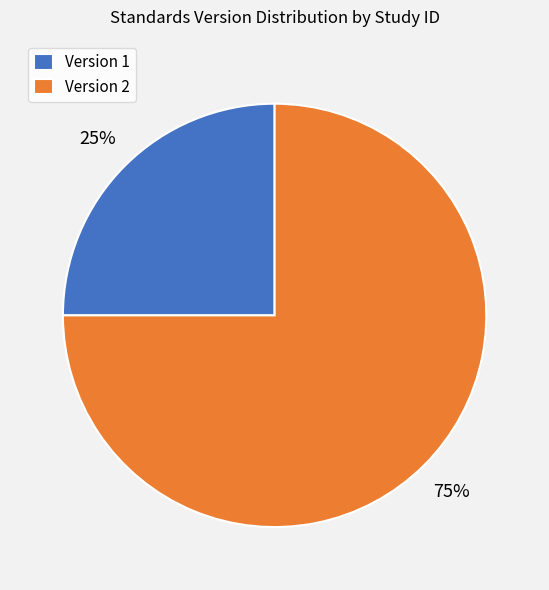

To the nearest percent, what is the difference between the largest and smallest slice percentages?

50%